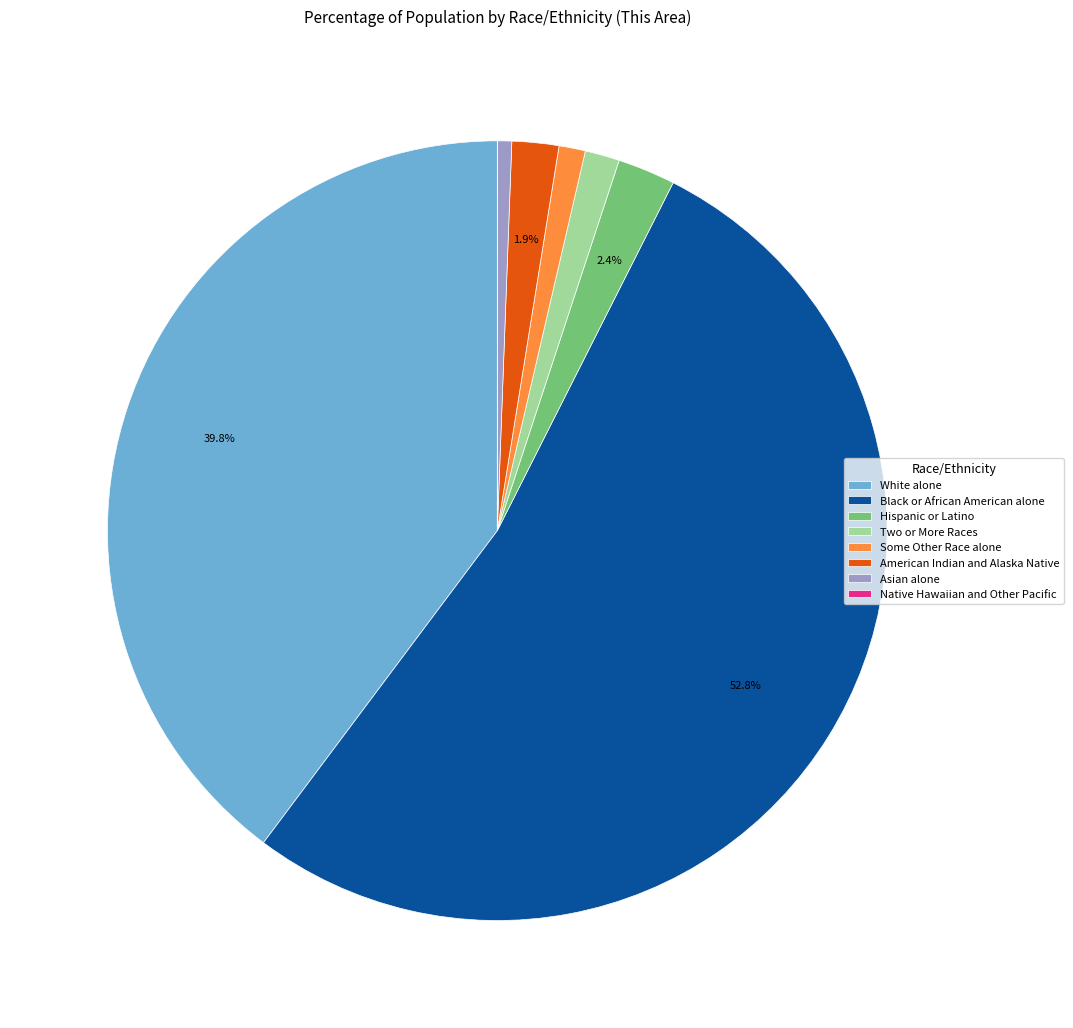

How much of the chart is everything except American Indian and Alaska Native?

98.1%